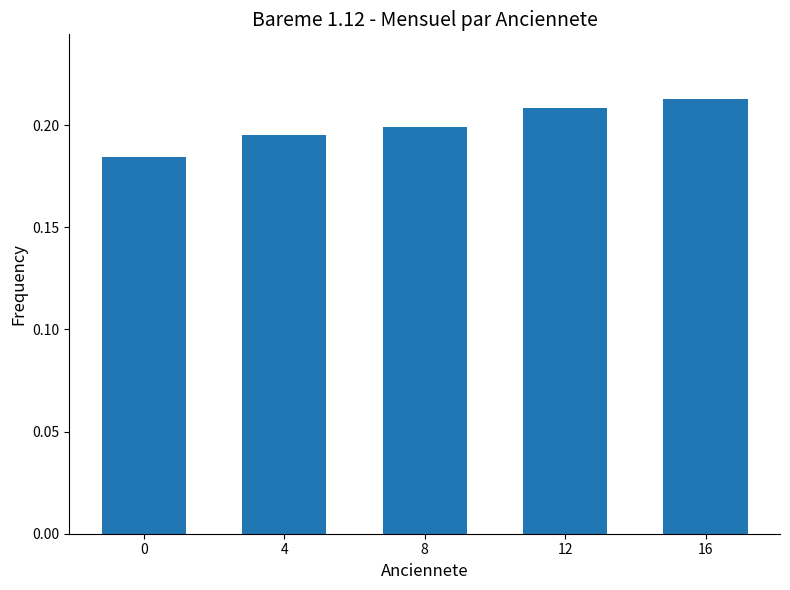

The chart shows a value of 0.3 at 4. True or false?

False